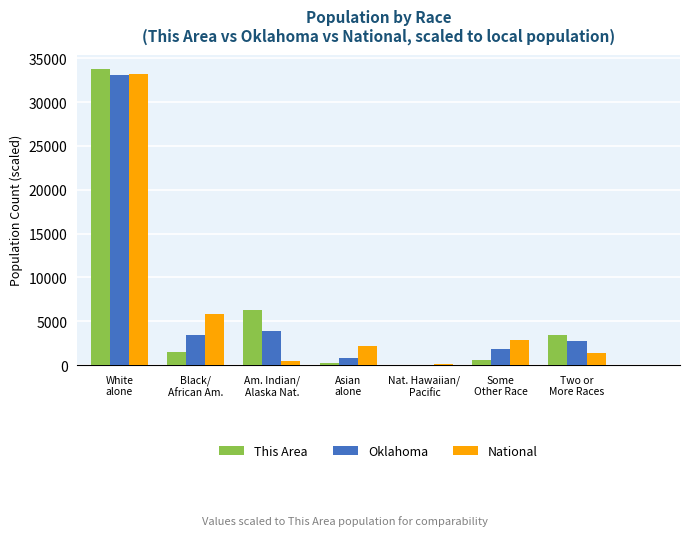

What is the average value of the National series?

6548.1